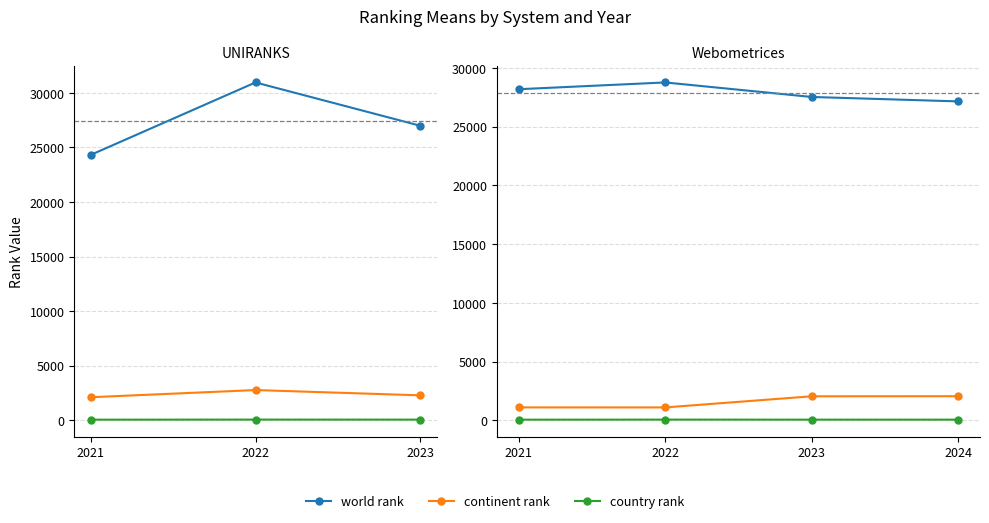

What is the label of the 3rd point from the left?

2023